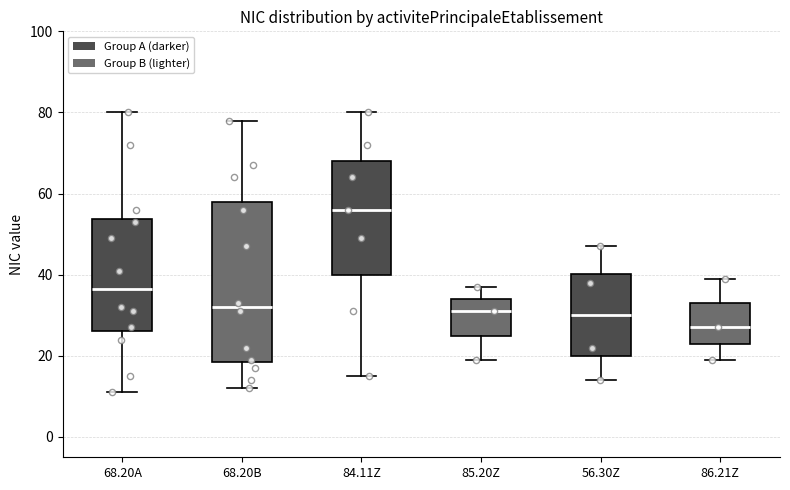

Reading left to right, read every box against the y-axis: the position of its median line, the range the box covers, and the ends of its whiskers. The values are not printed on the chart, so give them approximately, as read against the axis.

68.20A: median 36, box 26 to 54, whiskers 12 to 80
68.20B: median 32, box 18 to 58, whiskers 12 to 78
84.11Z: median 56, box 40 to 68, whiskers 16 to 80
85.20Z: median 32, box 26 to 34, whiskers 20 to 38
56.30Z: median 30, box 20 to 40, whiskers 14 to 48
86.21Z: median 28, box 24 to 34, whiskers 20 to 40